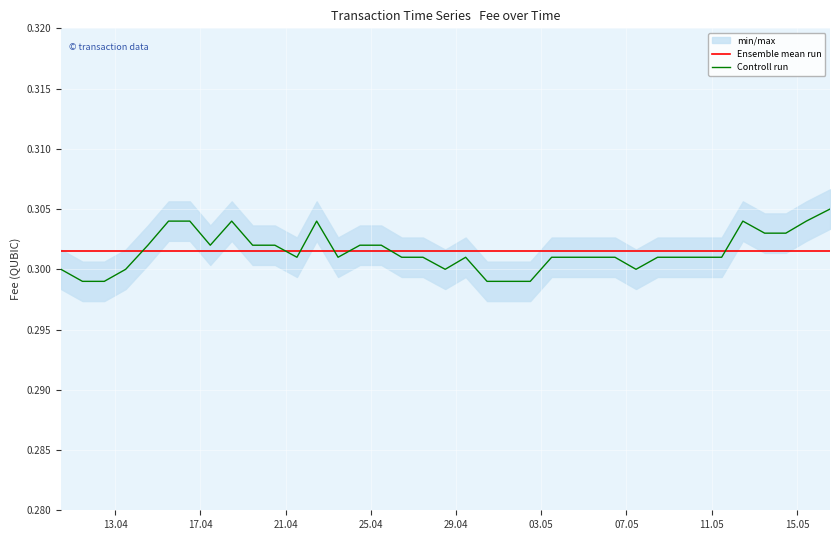

What is the highest value of the Ensemble mean run series?

0.3